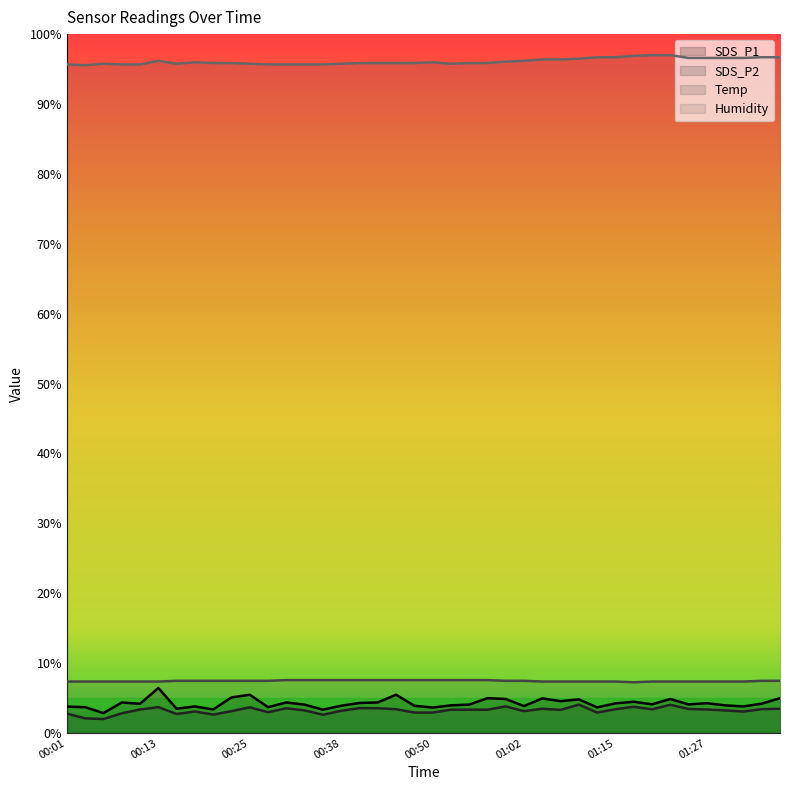

What is the sum of the SDS_P1 values at 01:15 and 00:18?

8.1